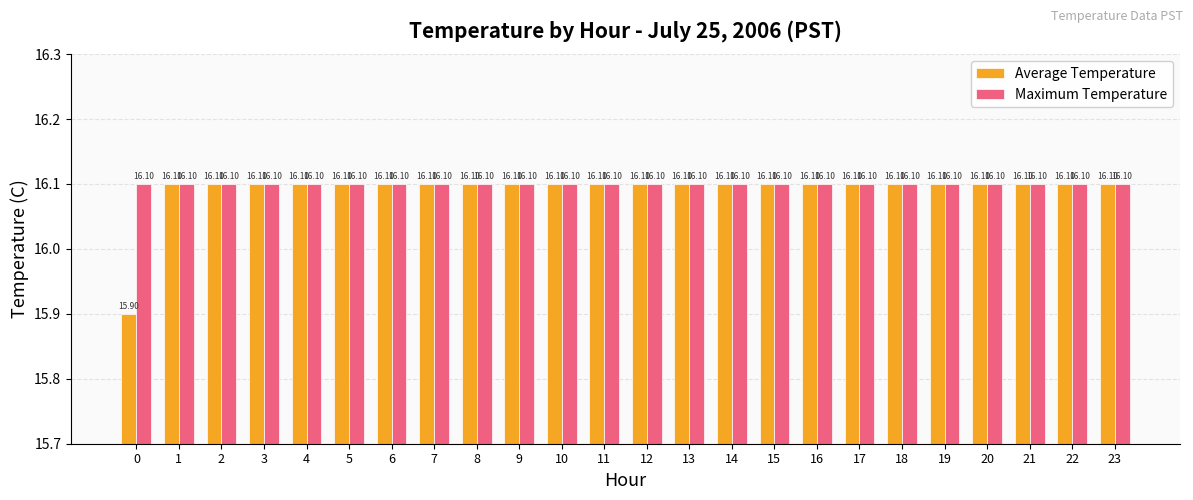

What is the value of the Average Temperature bar at the 13th from the left?

16.1